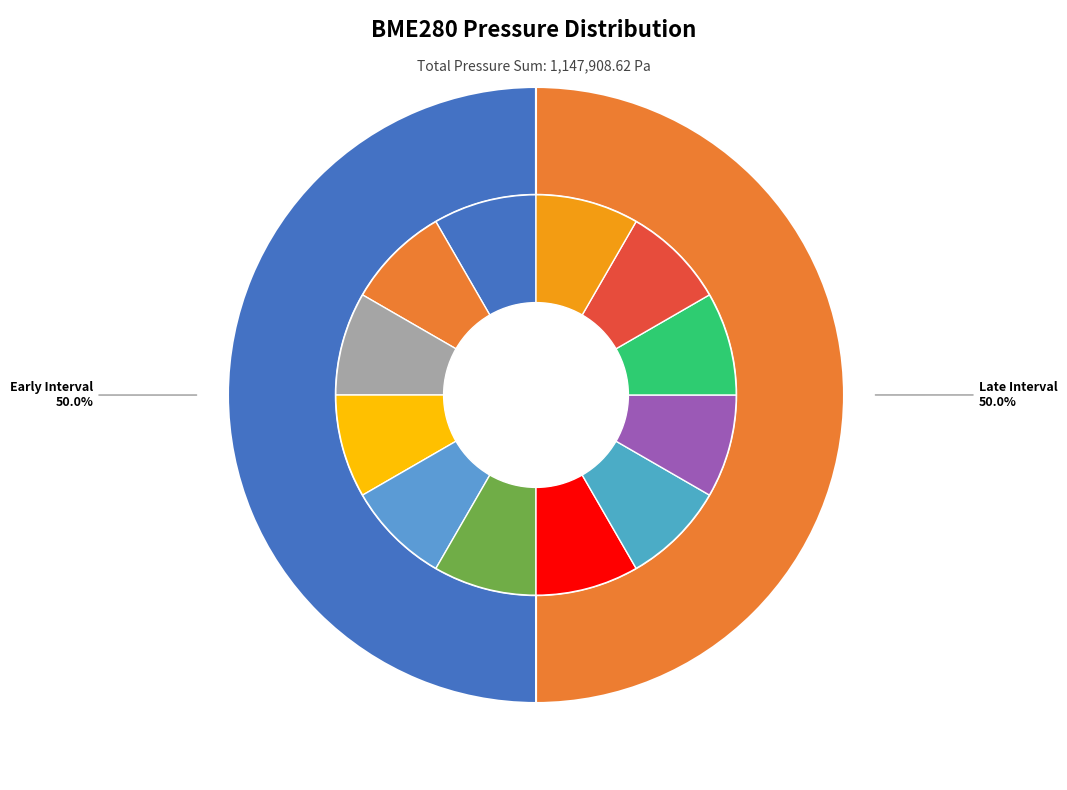

Does 00:23 account for over 50% of the chart?

No